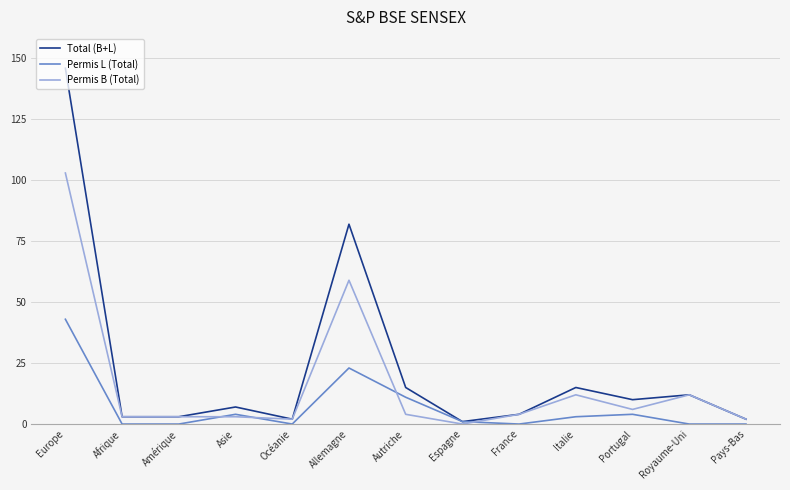

List the series in order of their overall mean, highest first.

Total (B+L), Permis B (Total), Permis L (Total)